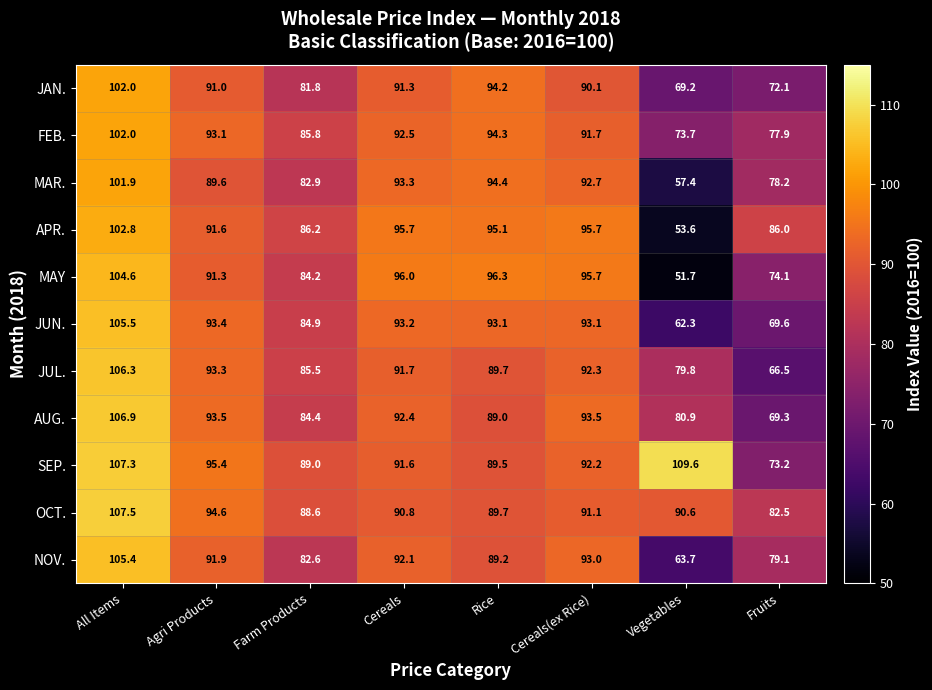

At which category is the sum across all series the highest?

All Items